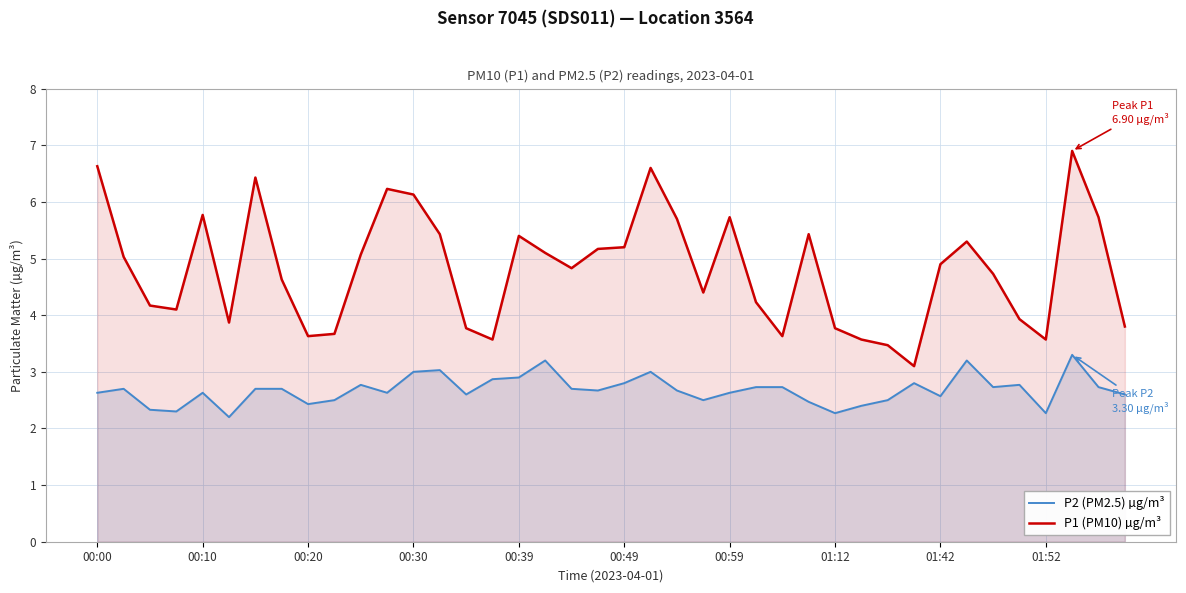

In P1 (PM10) µg/m³, how many points are lower than both neighbors (excluding endpoints)?

9